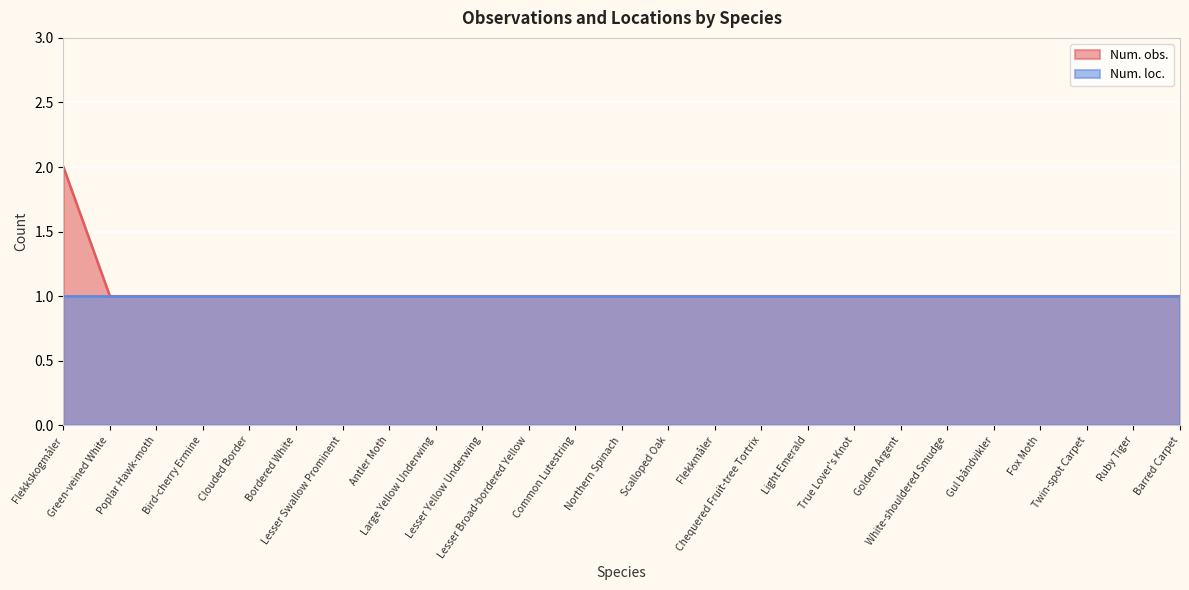

What position from the right is Poplar Hawk-moth?

23